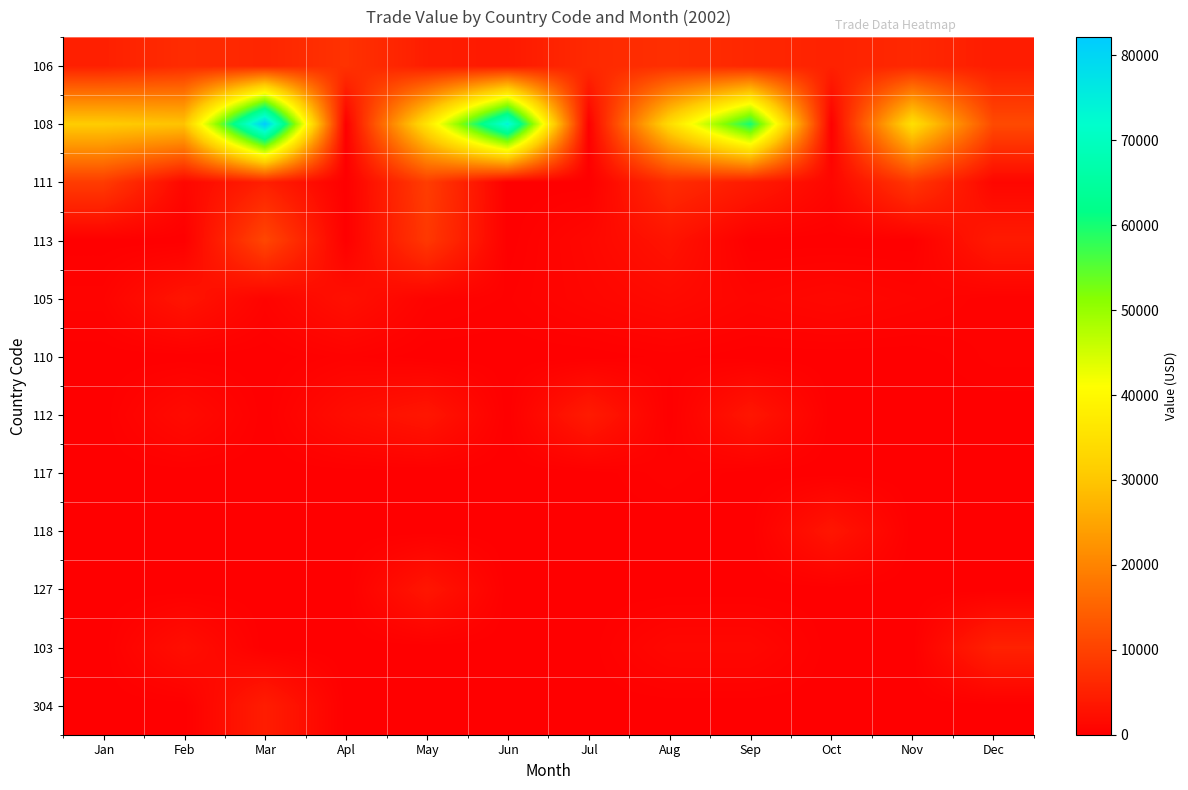

At which category is the sum across all series the highest?

Mar